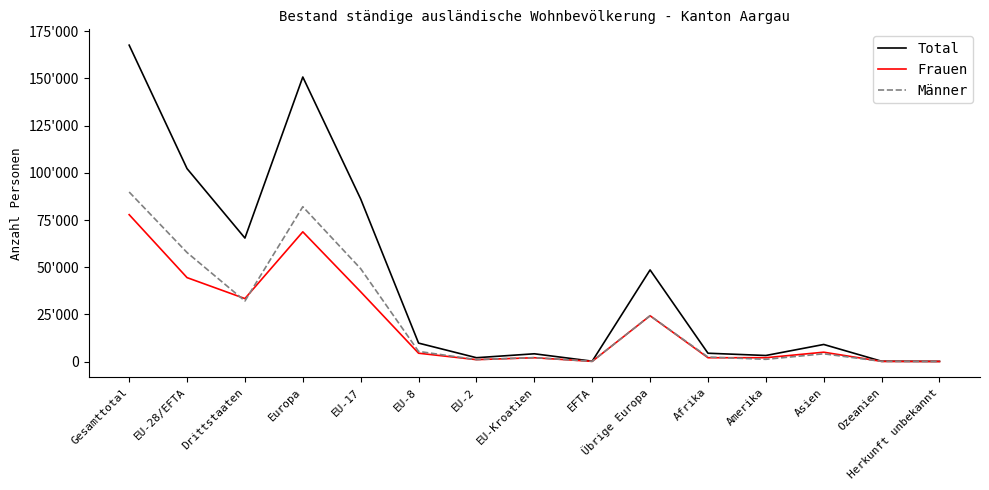

Reading right to left, transcribe all the data shown in this chart.

Total: Herkunft unbekannt=73	Ozeanien=159	Asien=9046	Amerika=3204	Afrika=4401	Übrige Europa=48556	EFTA=189	EU-Kroatien=4106	EU-2=2027	EU-8=9767	EU-17=86145	Europa=150790	Drittstaaten=65439	EU-28/EFTA=102234	Gesamttotal=167673
Frauen: Herkunft unbekannt=33	Ozeanien=73	Asien=4945	Amerika=2023	Afrika=2019	Übrige Europa=24273	EFTA=89	EU-Kroatien=2022	EU-2=1003	EU-8=4413	EU-17=36944	Europa=68744	Drittstaaten=33366	EU-28/EFTA=44471	Gesamttotal=77837
Männer: Herkunft unbekannt=40	Ozeanien=86	Asien=4101	Amerika=1181	Afrika=2382	Übrige Europa=24283	EFTA=100	EU-Kroatien=2084	EU-2=1024	EU-8=5354	EU-17=49201	Europa=82046	Drittstaaten=32073	EU-28/EFTA=57763	Gesamttotal=89836